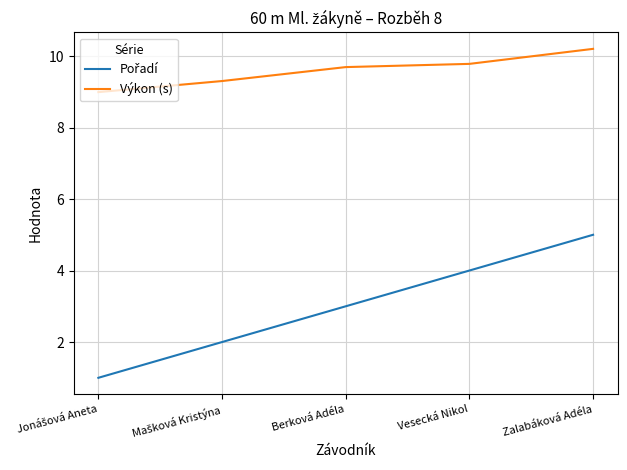

What position from the left is Vesecká Nikol?

4